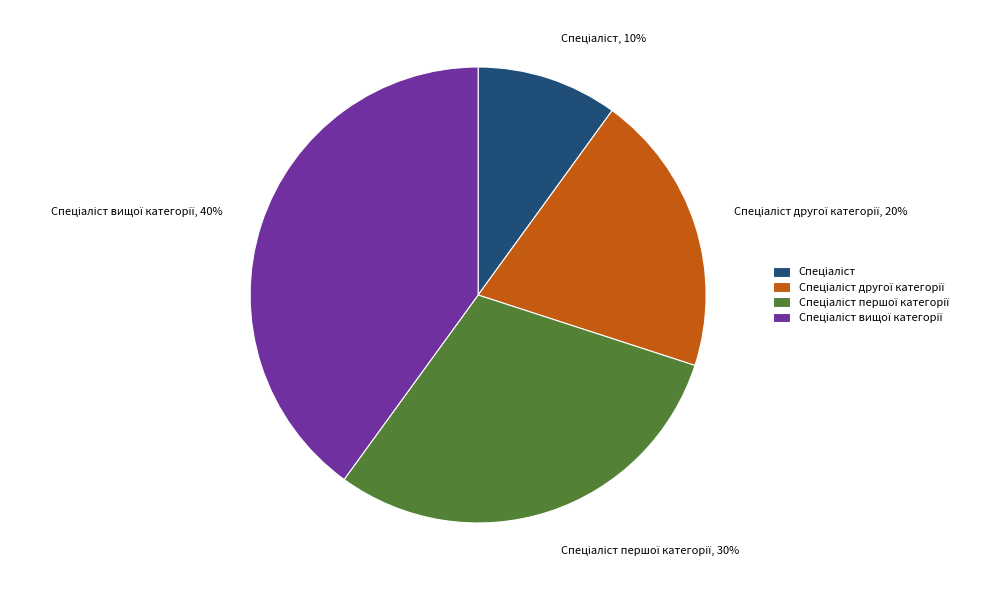

To the nearest percent, what is the average slice percentage?

25%